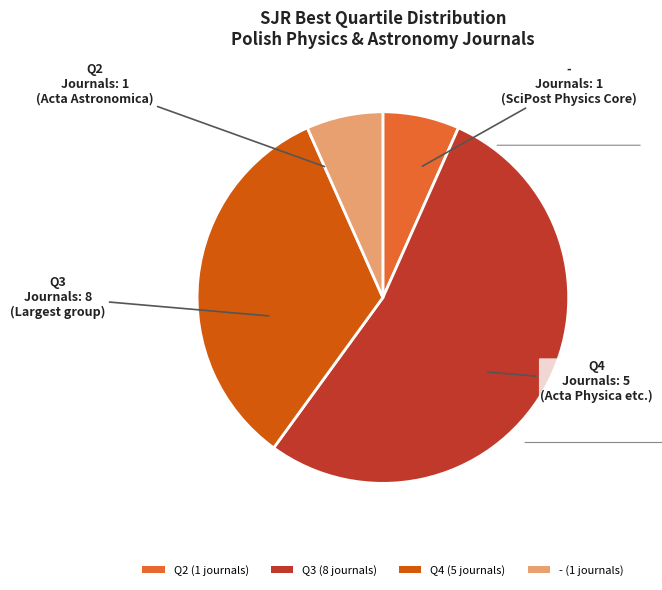

Is there any slice that represents more than half of the pie?

Yes